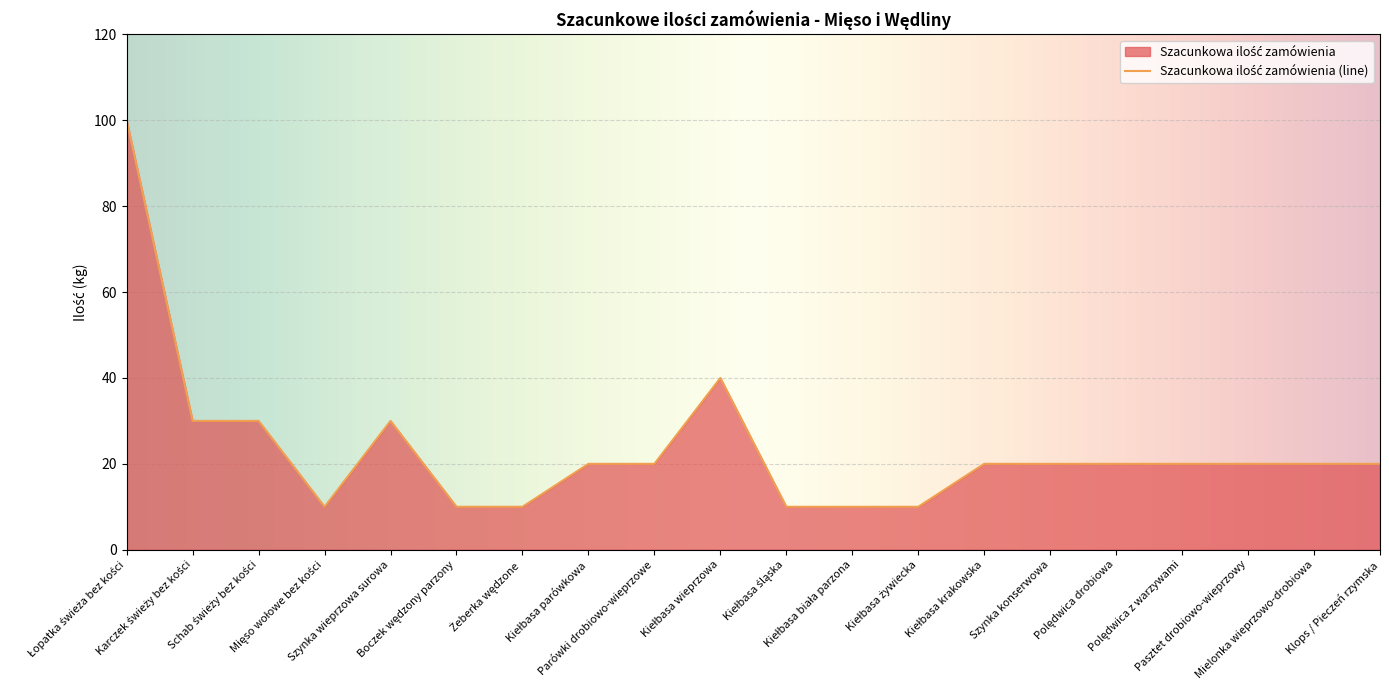

What is the ratio of the value at Boczek wędzony parzony to the value at Kiełbasa wieprzowa?

0.2